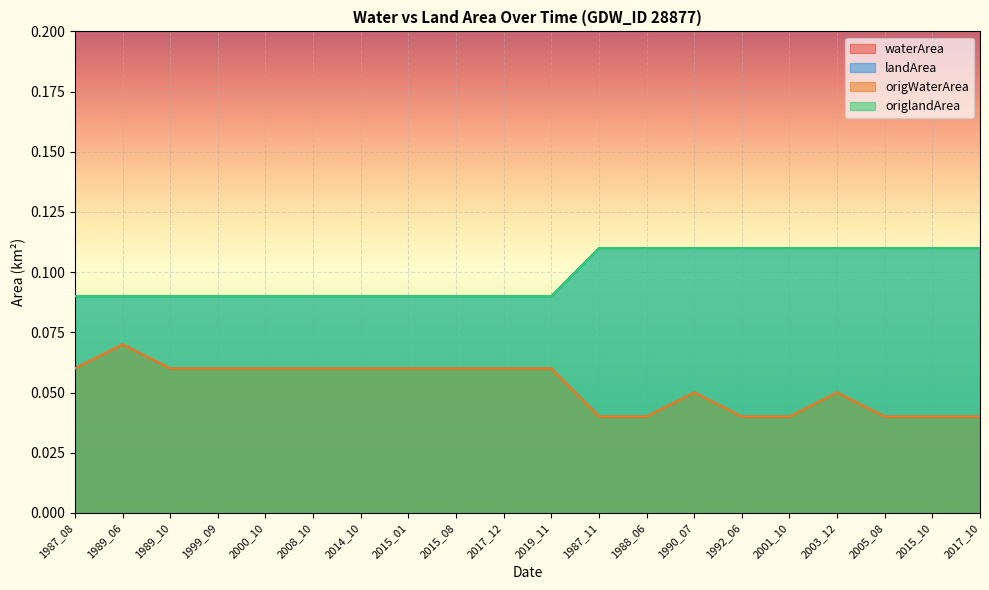

What value does the origWaterArea series have at 1989_10?

0.1